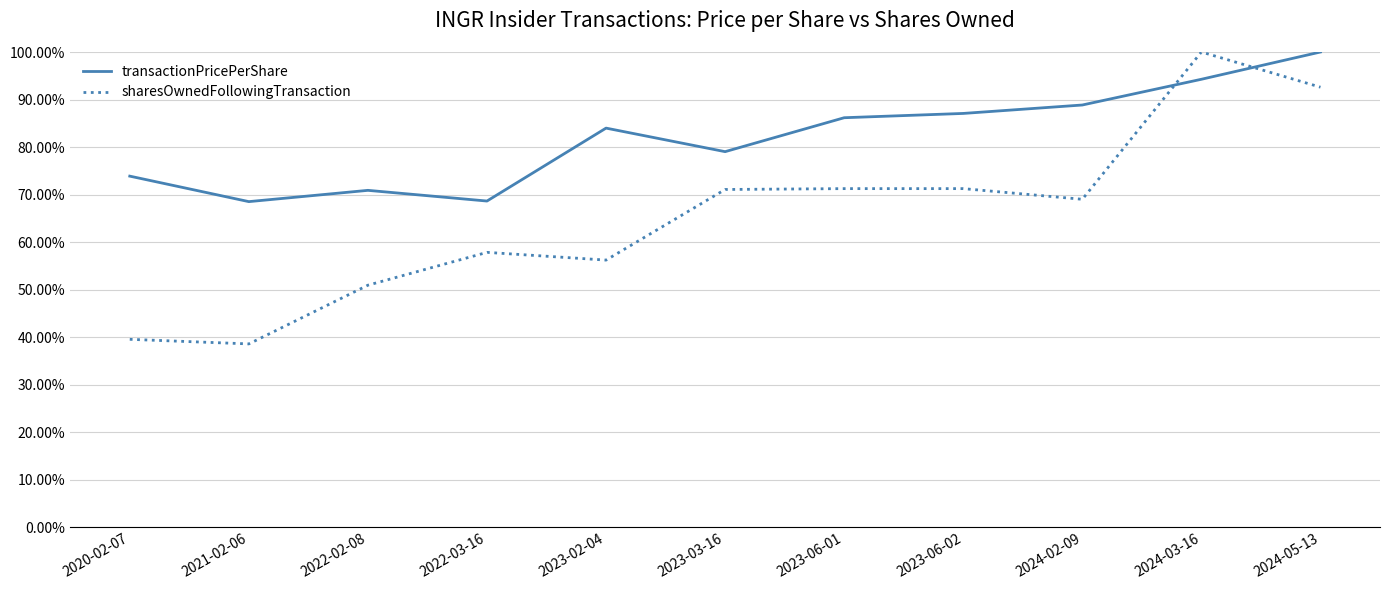

How many interior local peaks does the sharesOwnedFollowingTransaction series have?

2